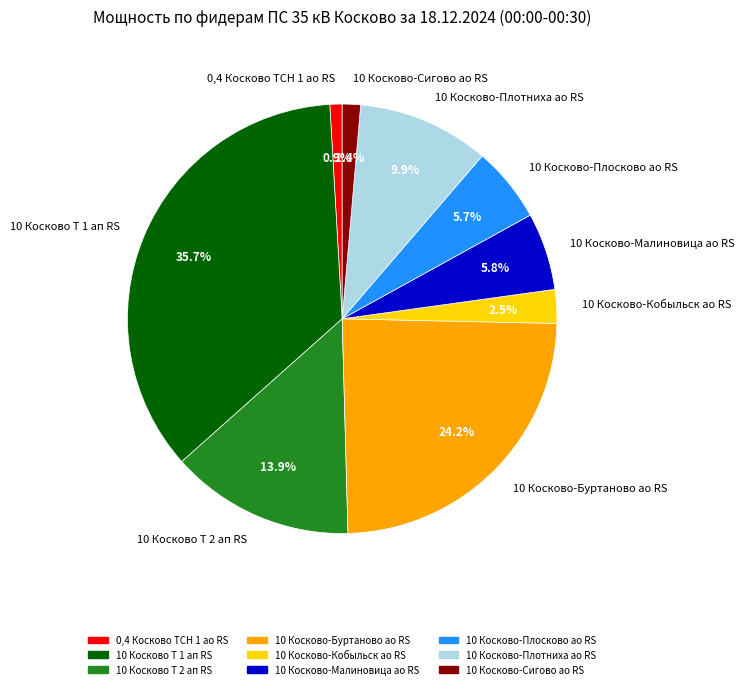

What is the ratio of the value at 10 Косково-Малиновица ао RS to the value at 10 Косково-Кобыльск ао RS?

2.3